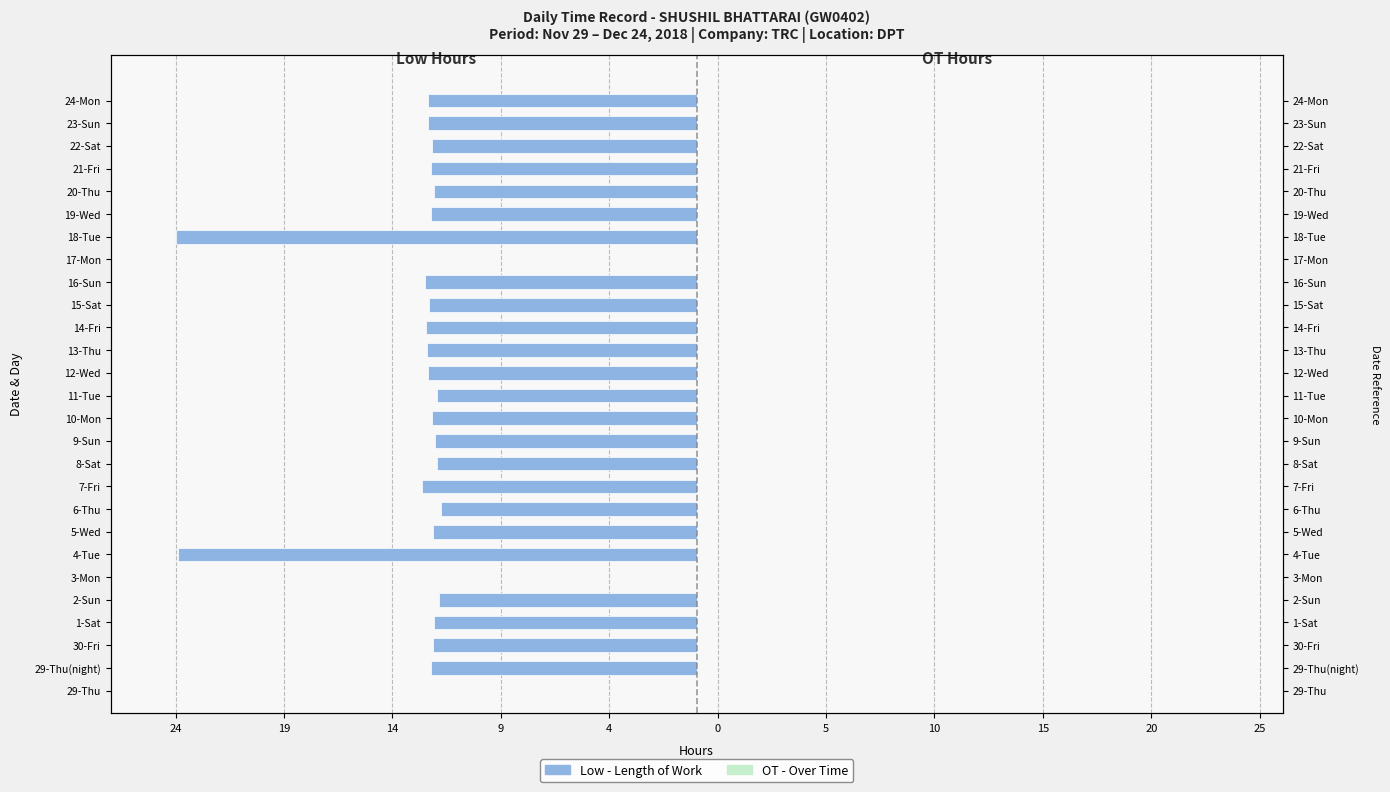

Rank the series at 19 from highest to lowest value.

OT (Over Time), Low (Length of Work)